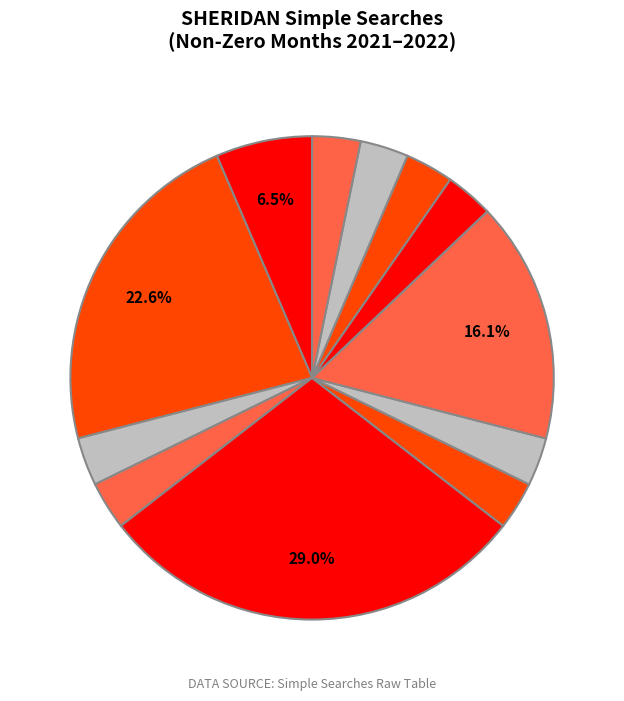

Which category has the biggest portion of the pie?

2021-07